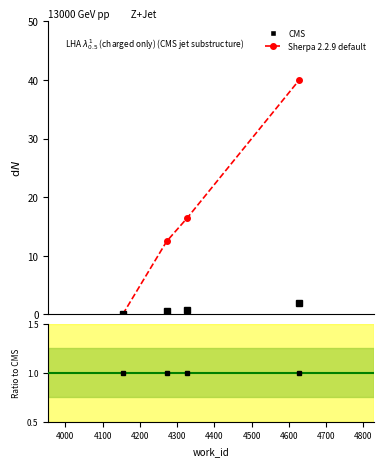

Which has a higher value, 4154 or 4272?

4272